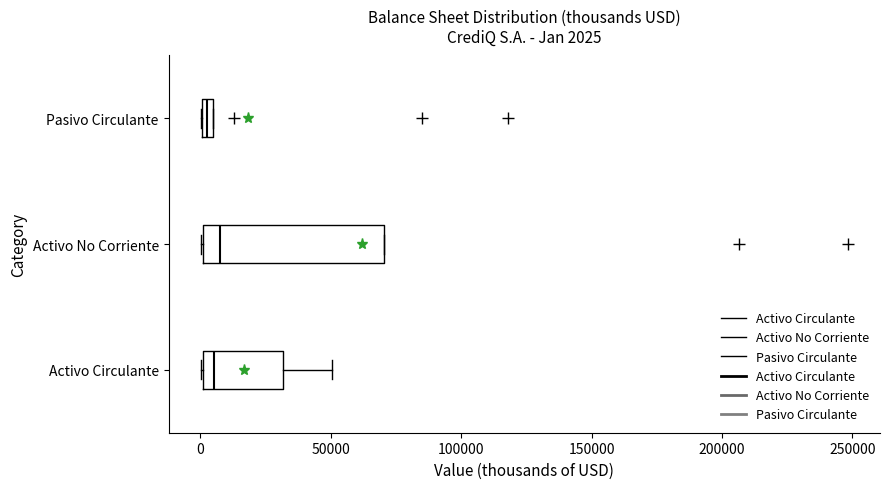

Comparing the boxes themselves (not the whiskers), which one is the widest?

Activo No Corriente